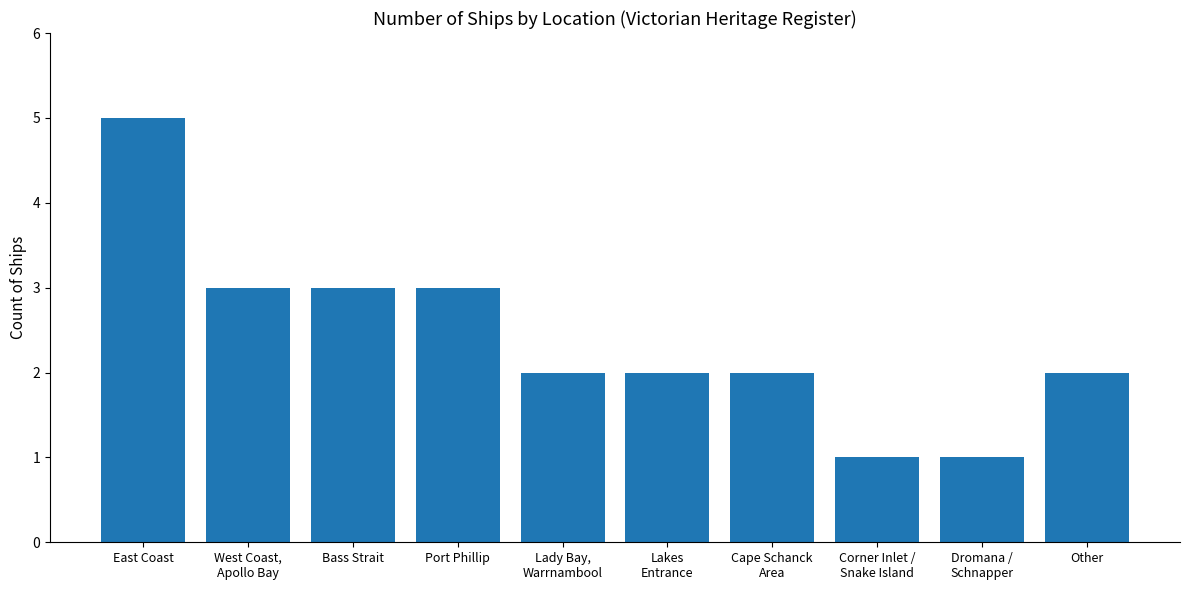

How many values are between 2 and 3?

7